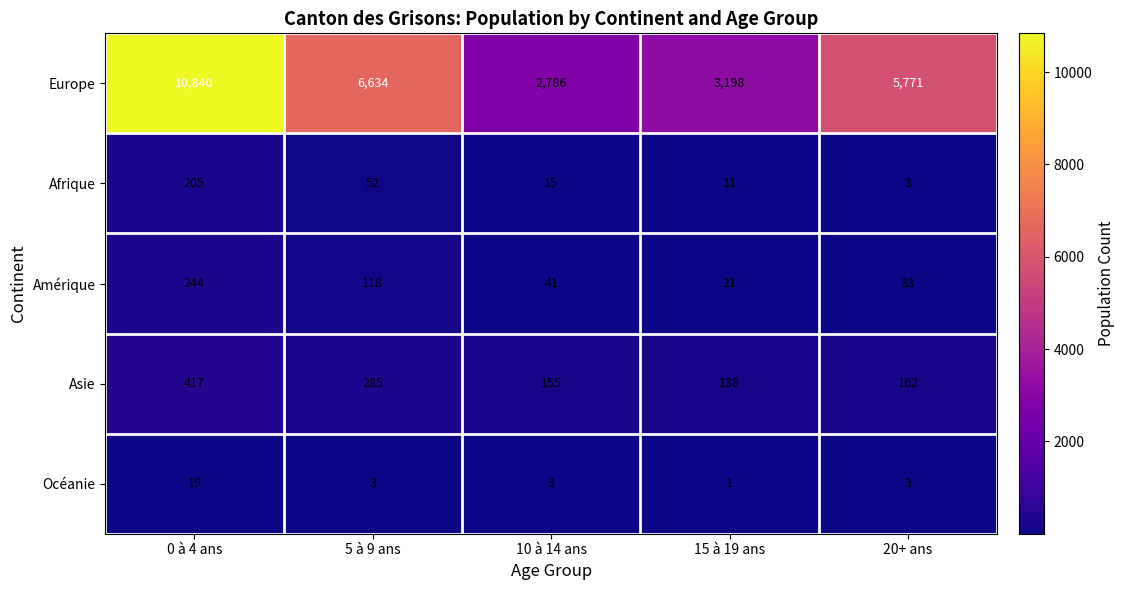

The value of Europe at 5 à 9 ans is 6634. True or false?

True